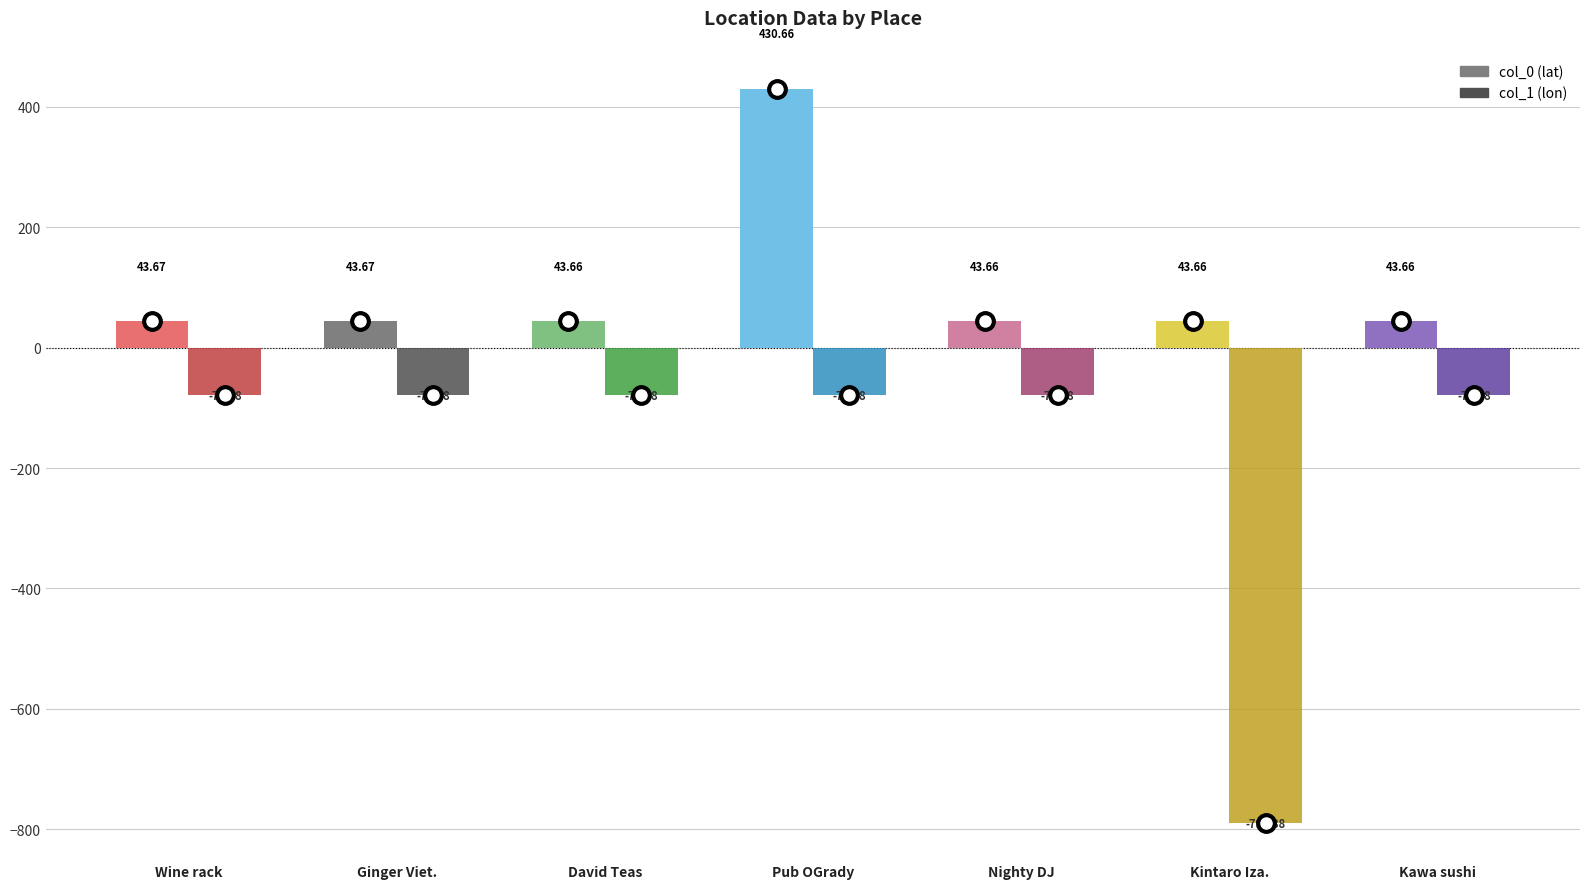

Which category has the highest value across all series?

Pub OGrady